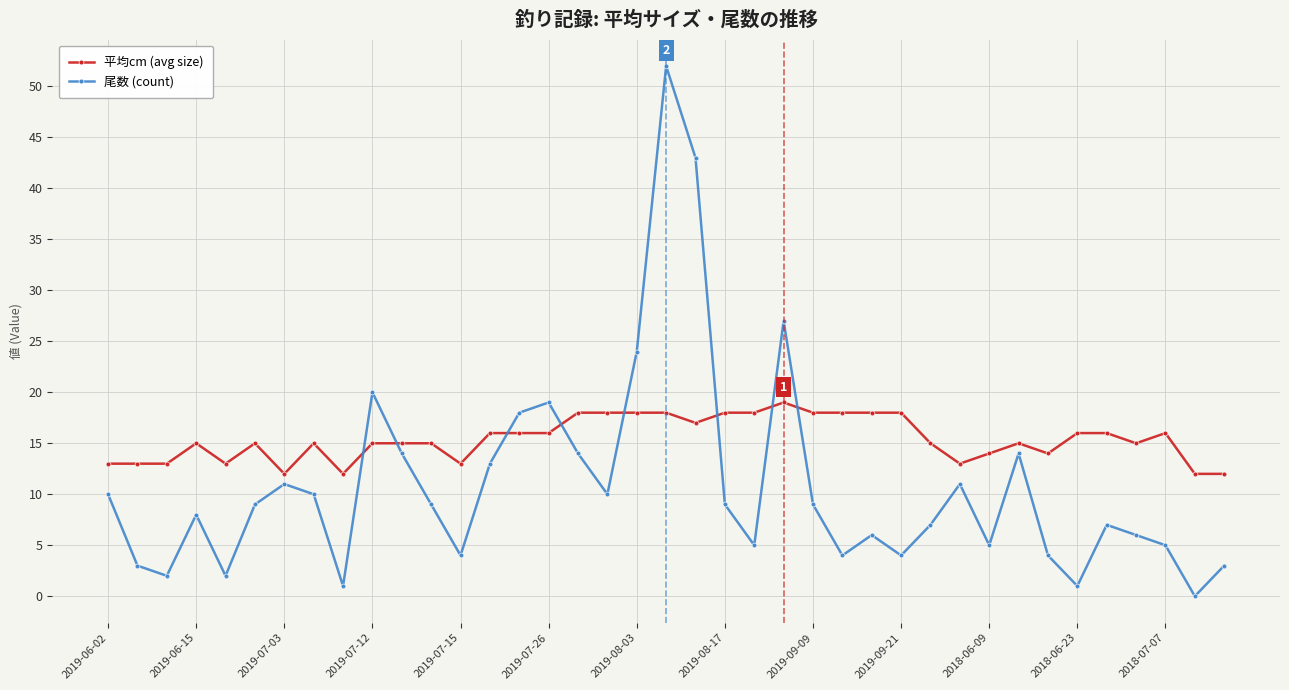

Which series has the largest range (max minus min)?

尾数 (count)